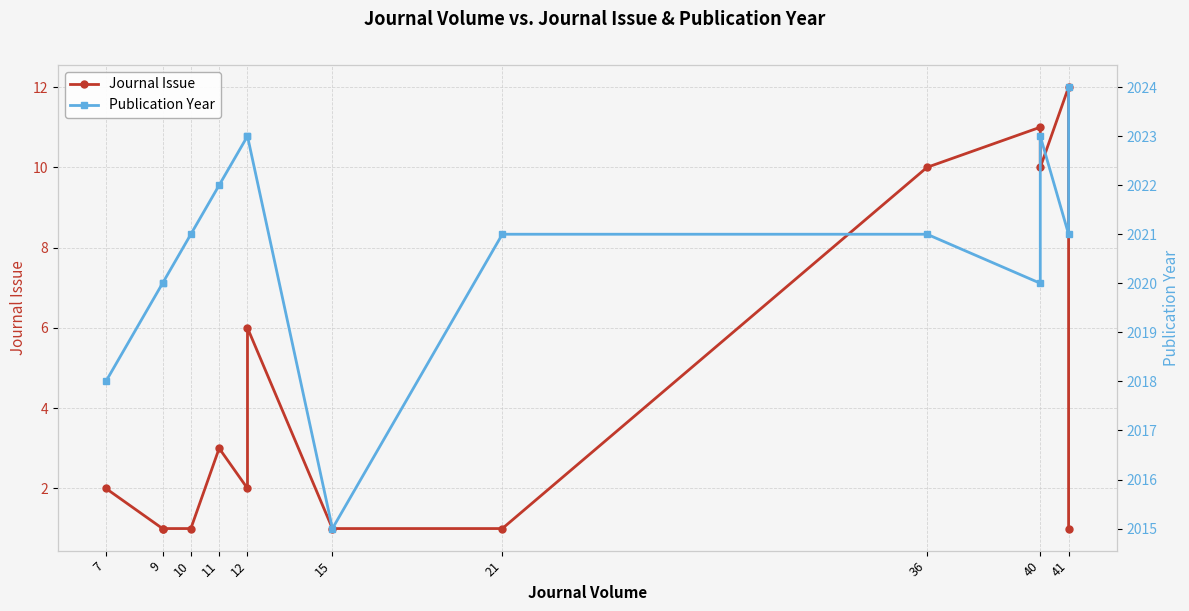

Which series has the widest spread of values?

Journal Issue